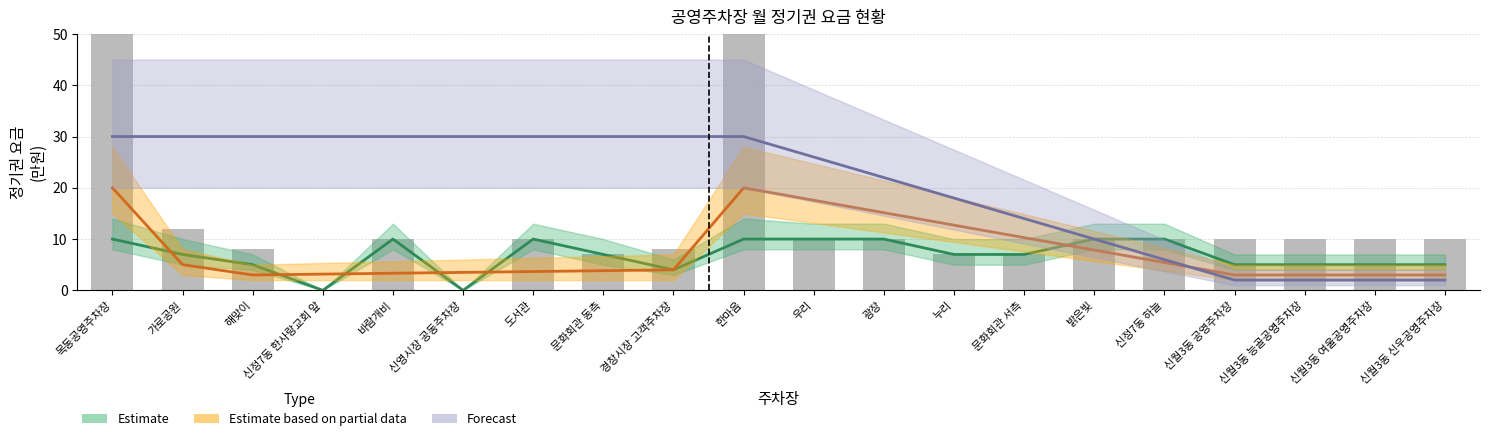

What is the total value across all series at 도서관?

20